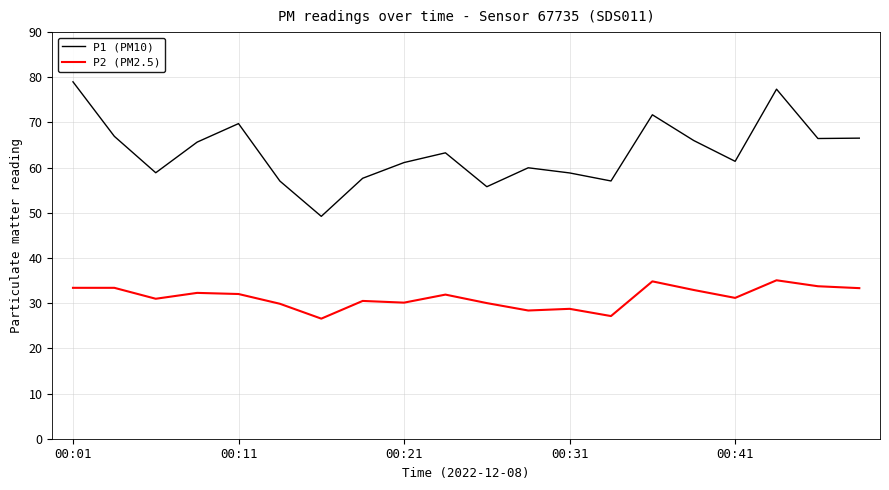

Which series has the largest total across all categories?

P1 (PM10)